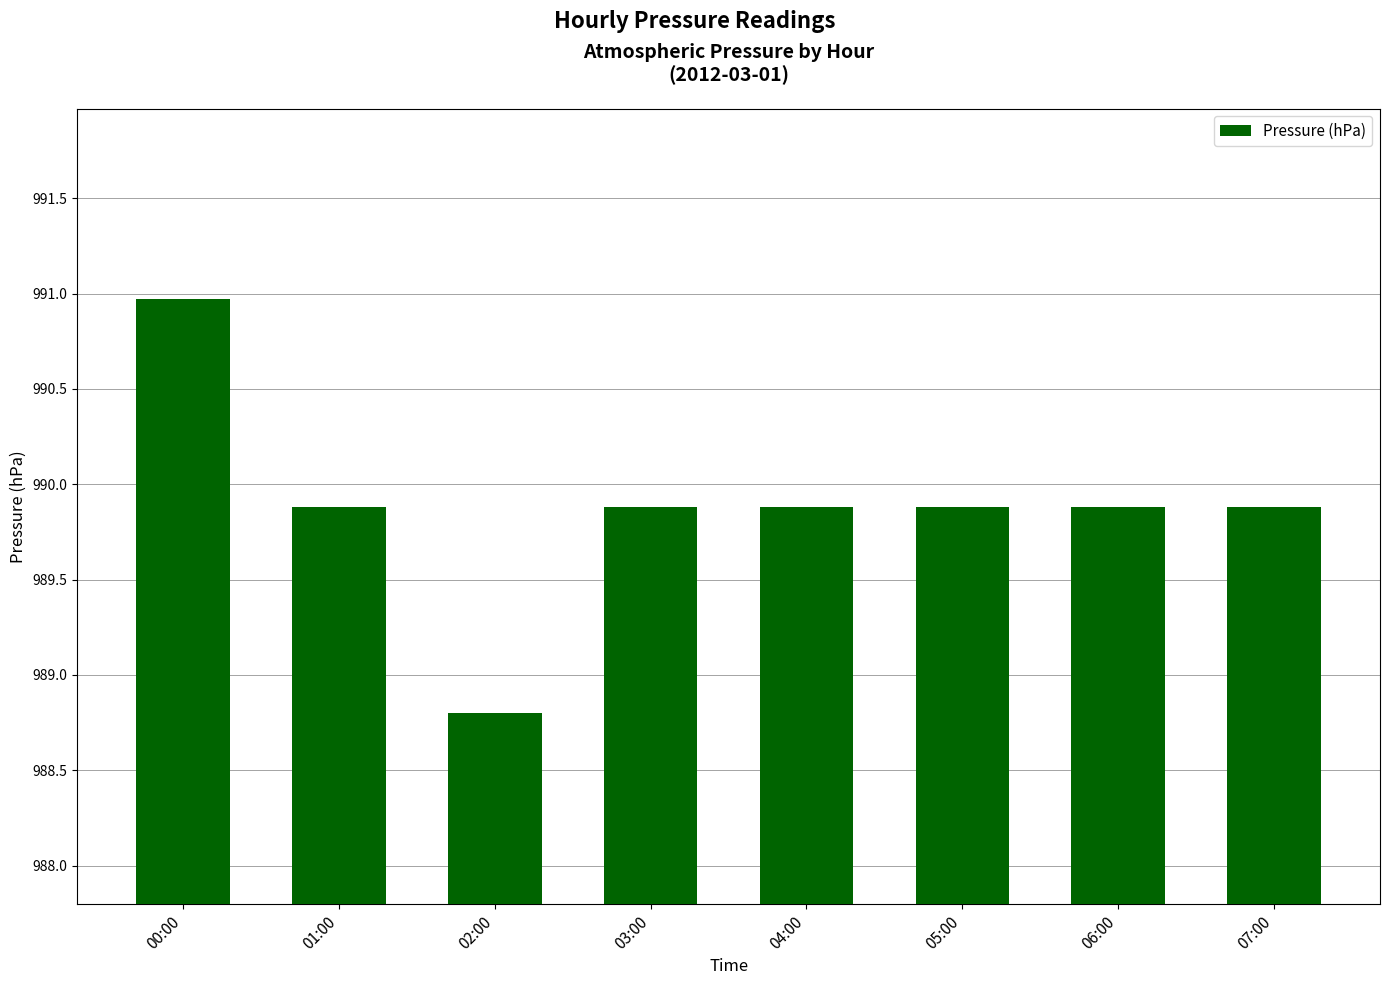

Read the value at 06:00.

989.9